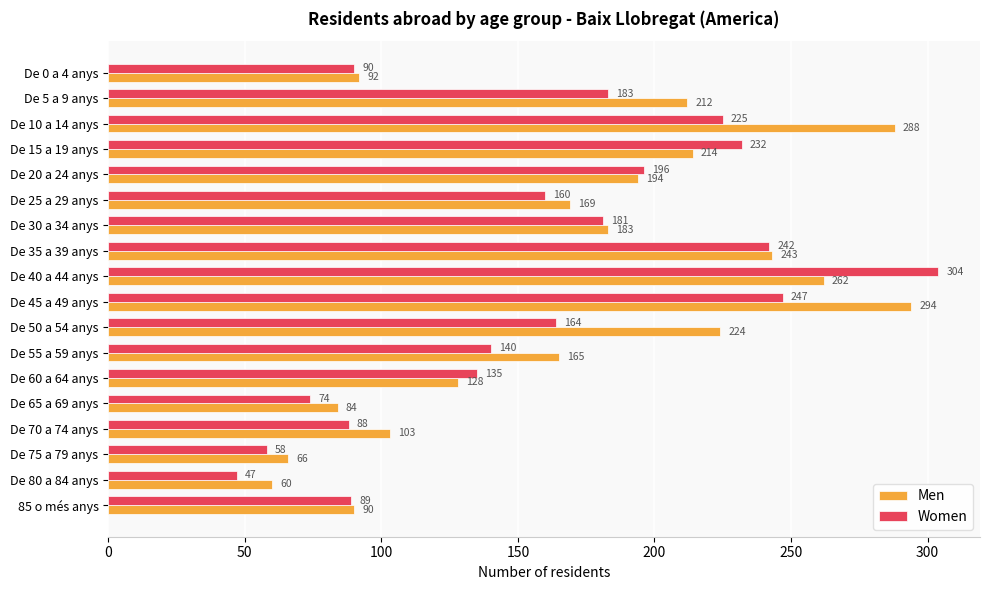

At which category does the chart reach its minimum across all series?

De 80 a 84 anys